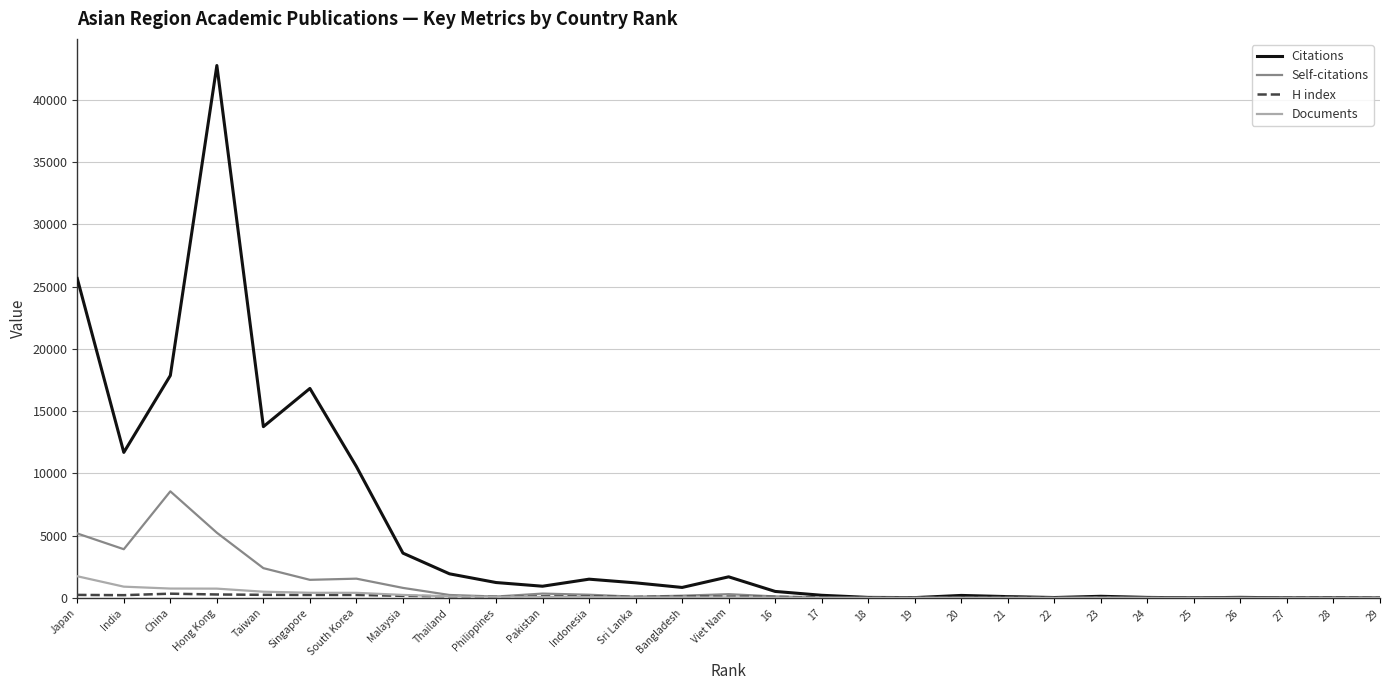

Which series changed the most between Taiwan and 20?

Citations